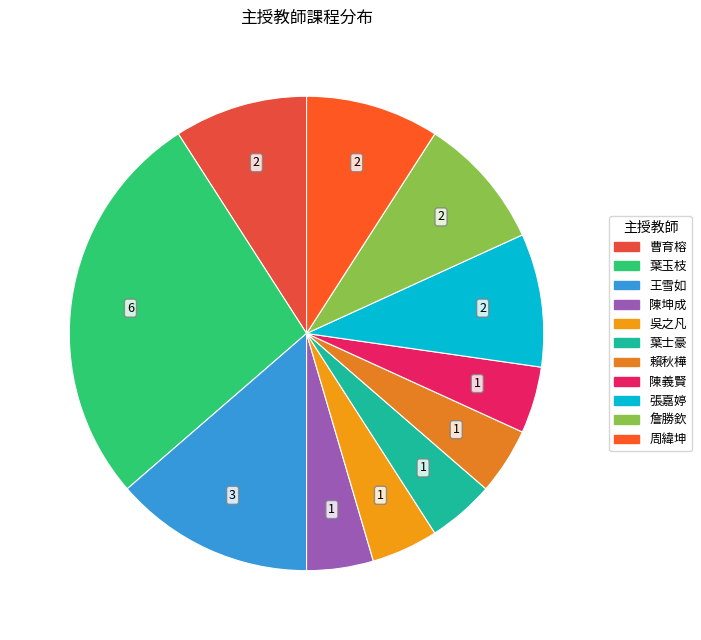

Is it true that 張嘉婷 is 3% of the pie?

False